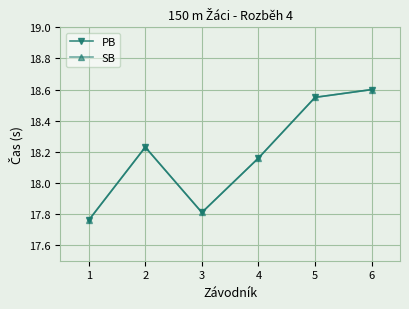

Which category has the highest value in the PB series?

6